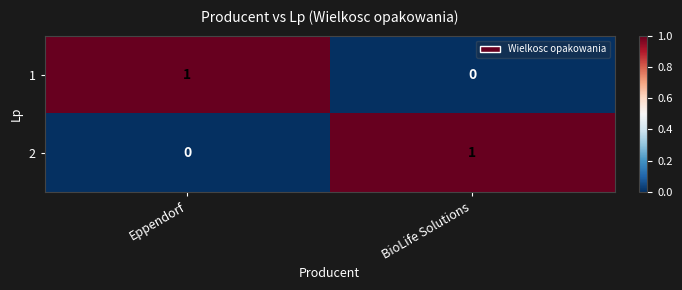

The value of 1 at Eppendorf is 1. True or false?

True